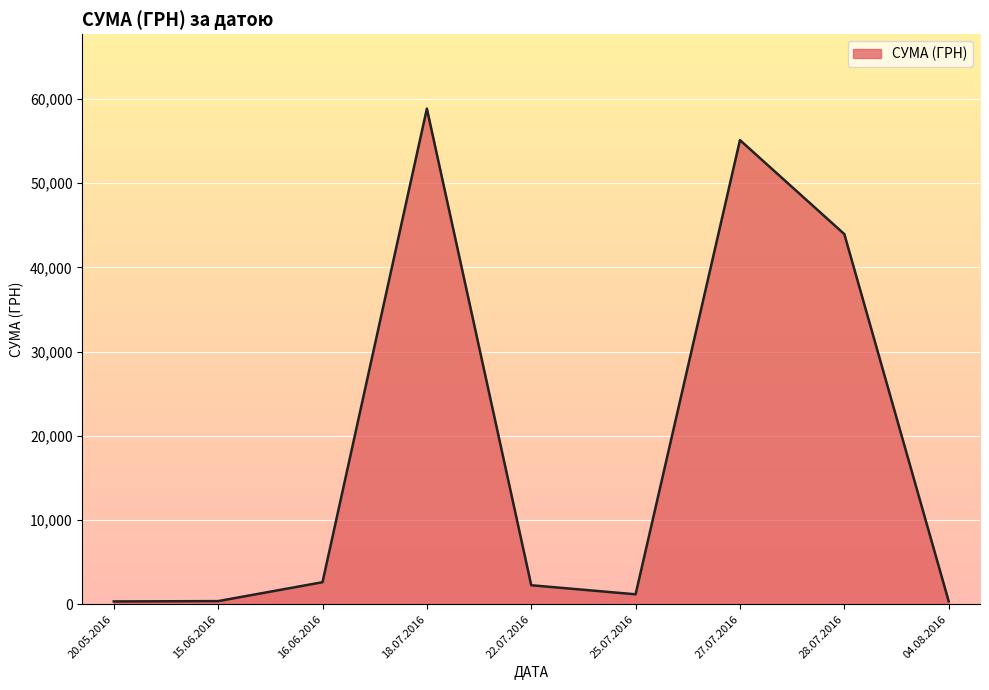

The value of СУМА (ГРН) at 28.07.2016 is 43943.4. True or false?

True